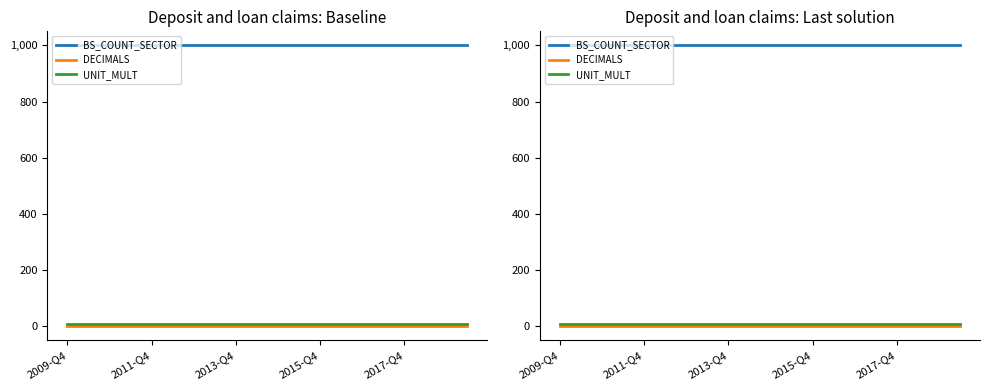

Between 2013-Q4 and 8, which series saw the biggest shift?

BS_COUNT_SECTOR